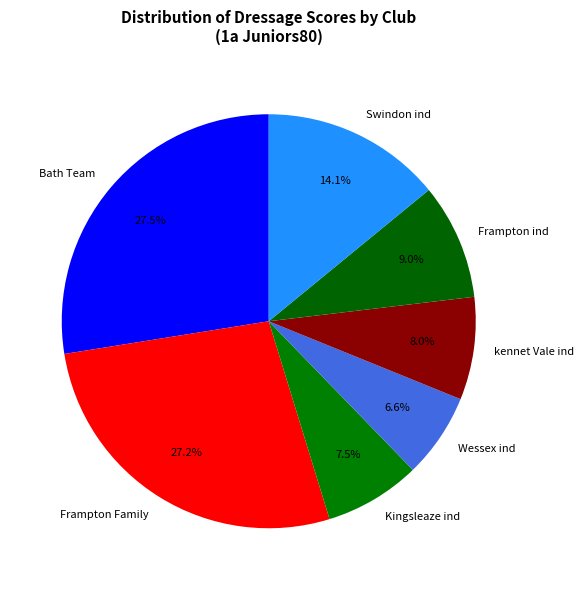

What portion of the pie excludes Bath Team?

72.5%